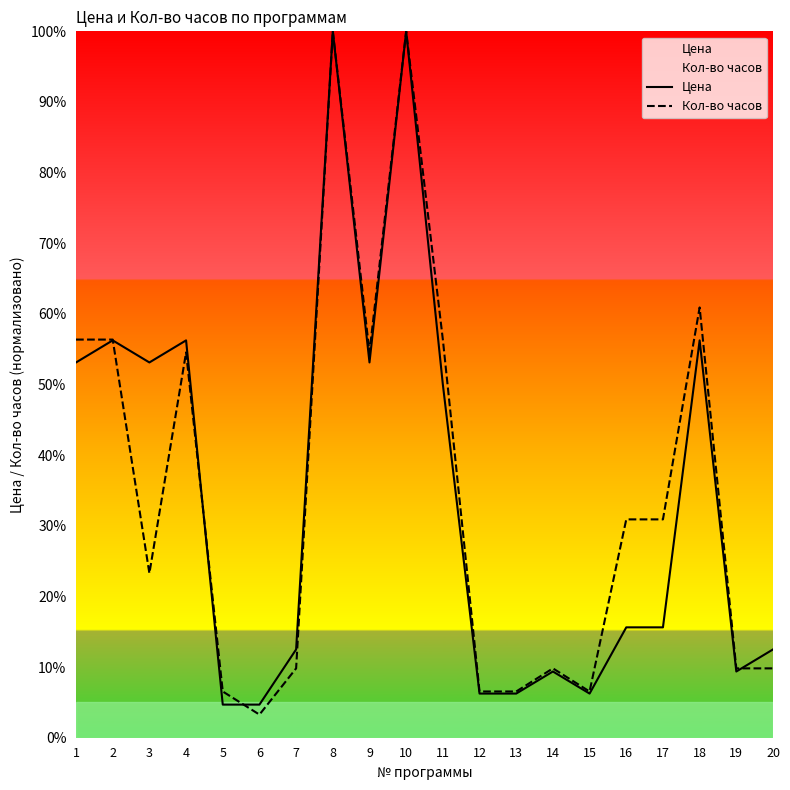

What is the value of the Кол-во часов point at the 20th from the left?

9.8